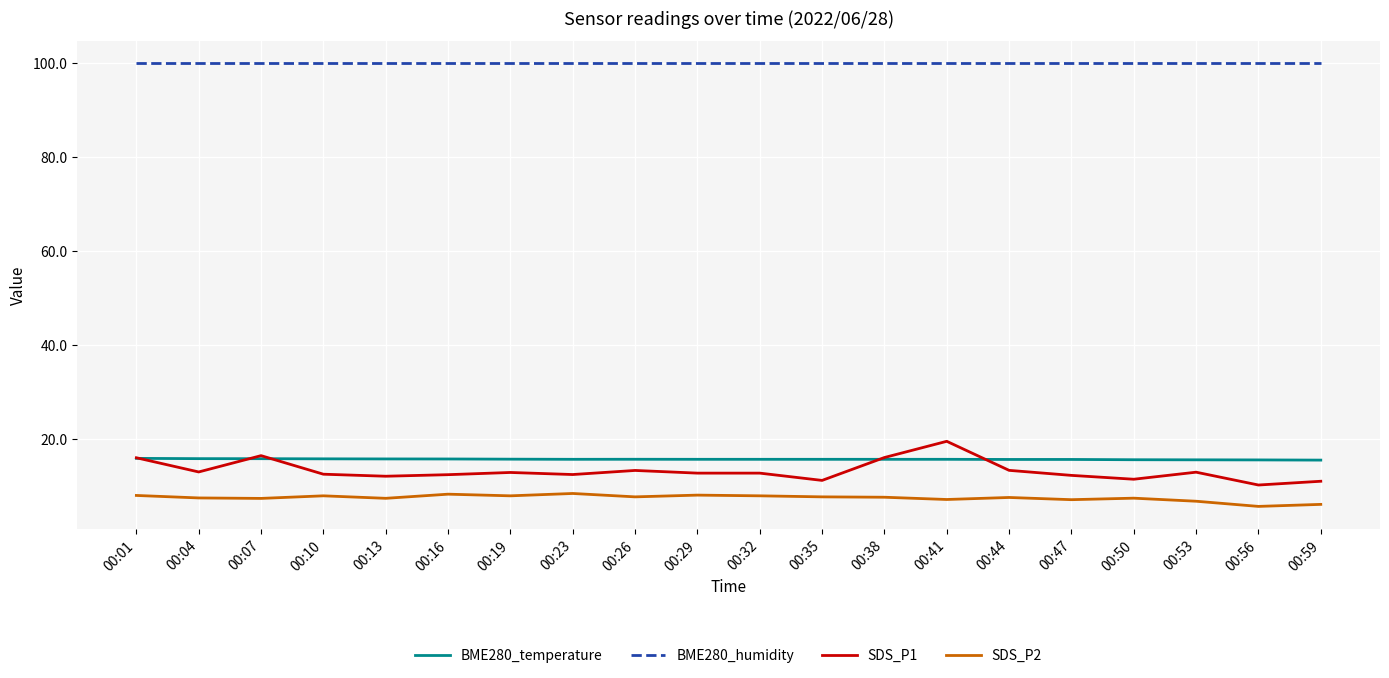

The value of BME280_humidity at 00:53 is 174.2. True or false?

False